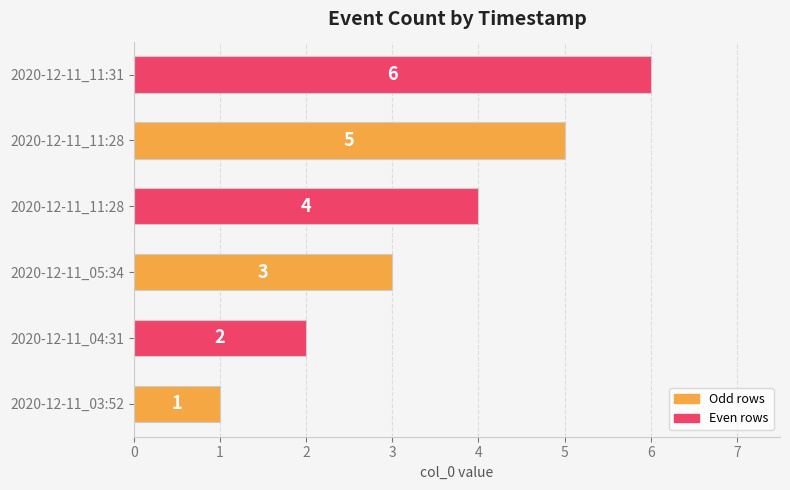

What value does the Even rows series have at 2020-12-11_05:34?

4